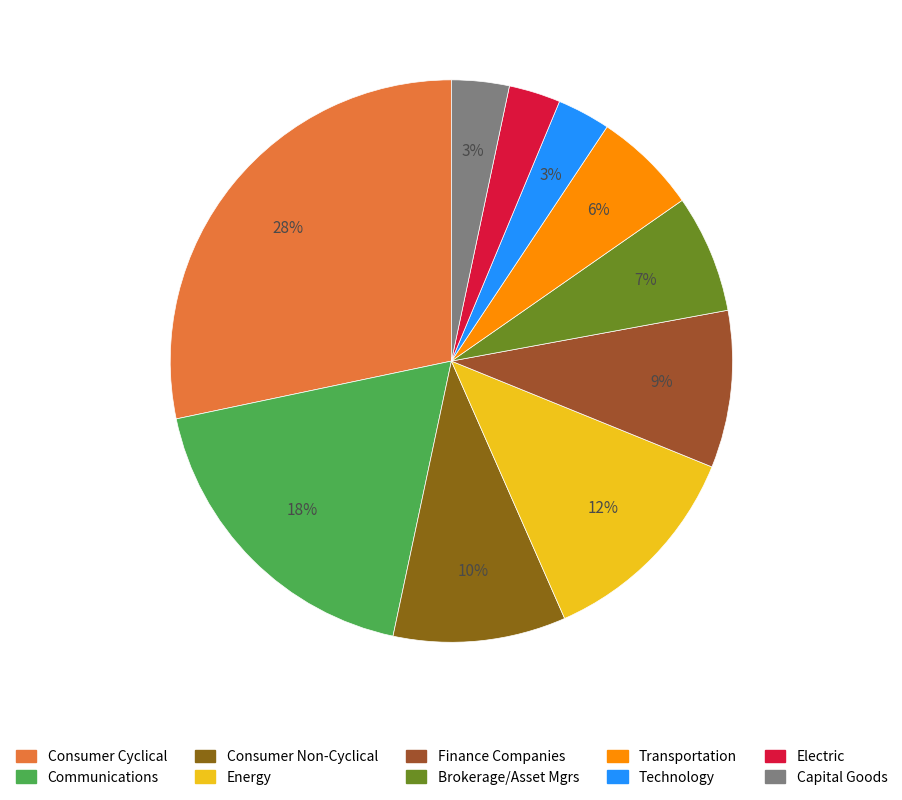

Count the number of slices in the pie.

10